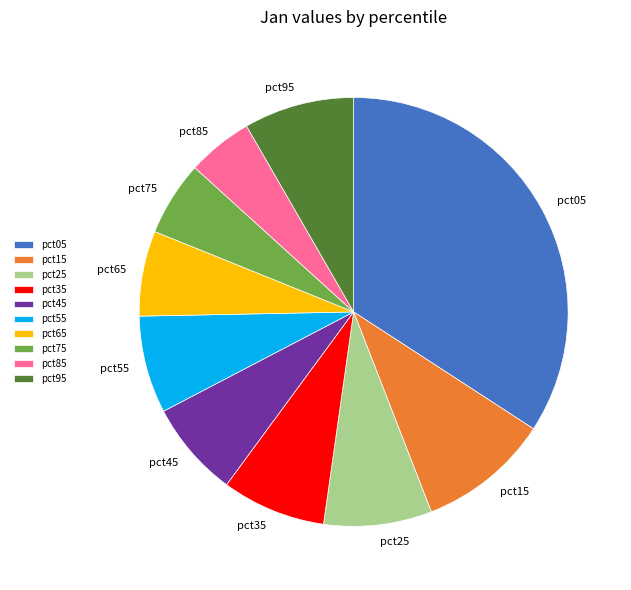

Between pct85 and pct75, which is larger?

pct75